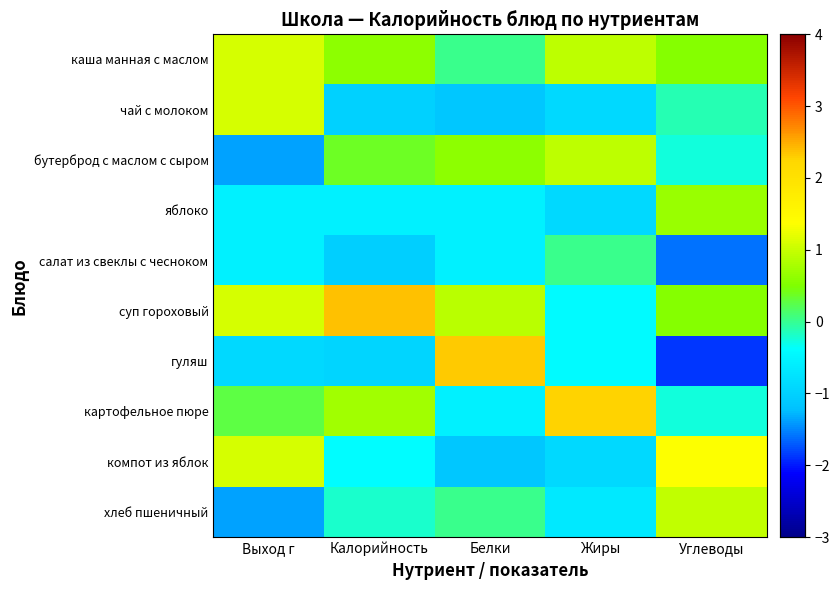

Count the number of categories in the chart.

5